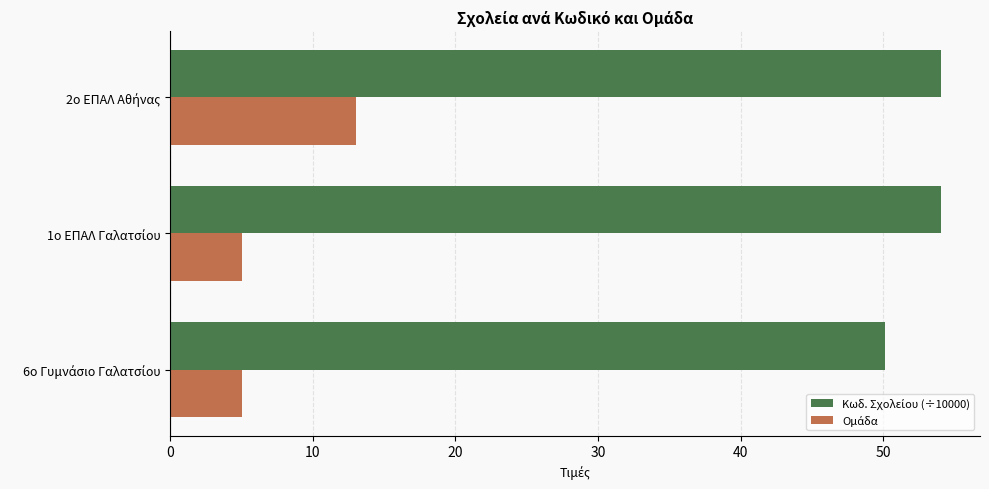

What is the greatest value displayed?

54.1